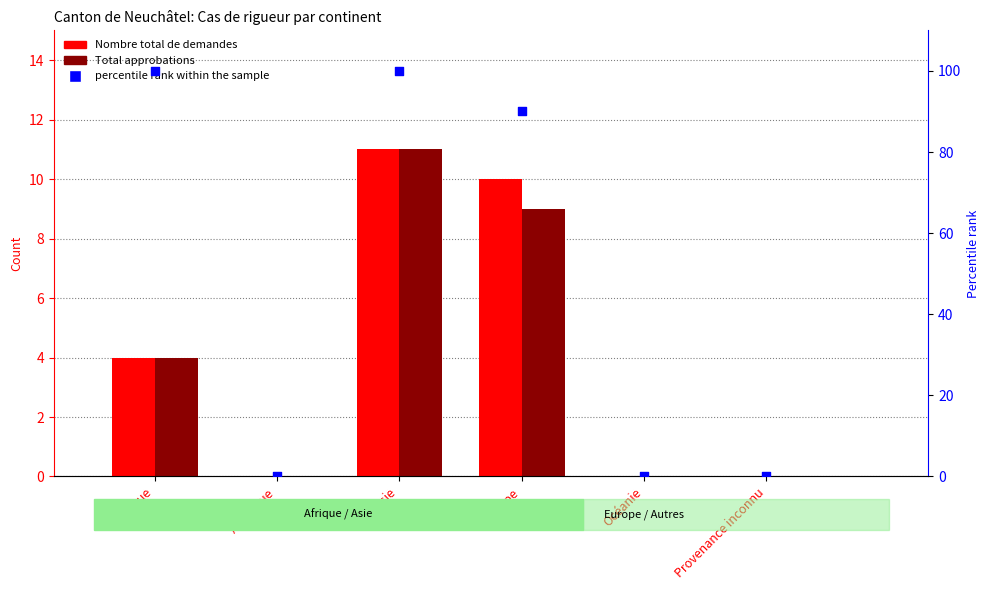

At which category is the sum across all series the highest?

Asie